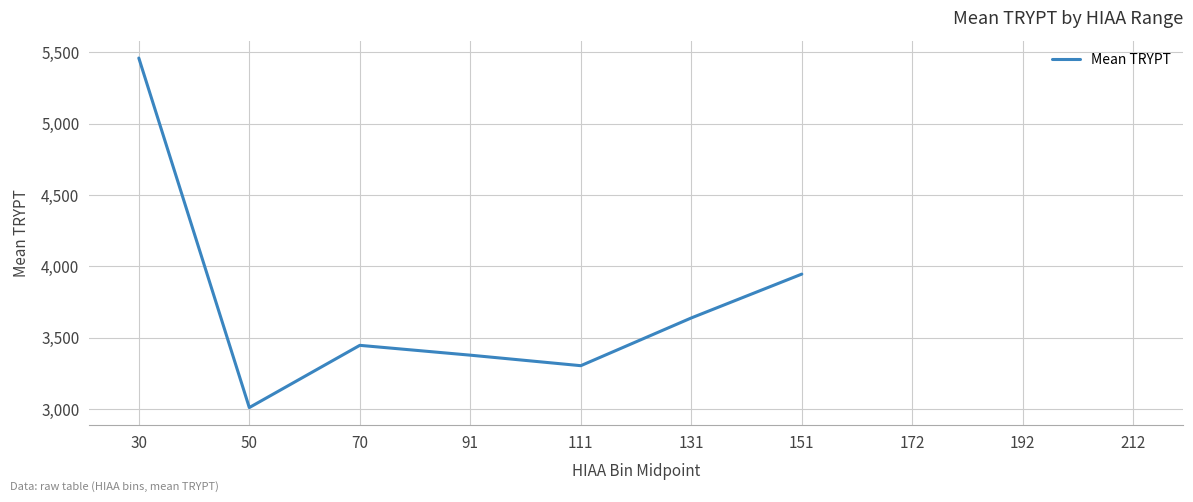

At which label is the value closest to 4235?

151